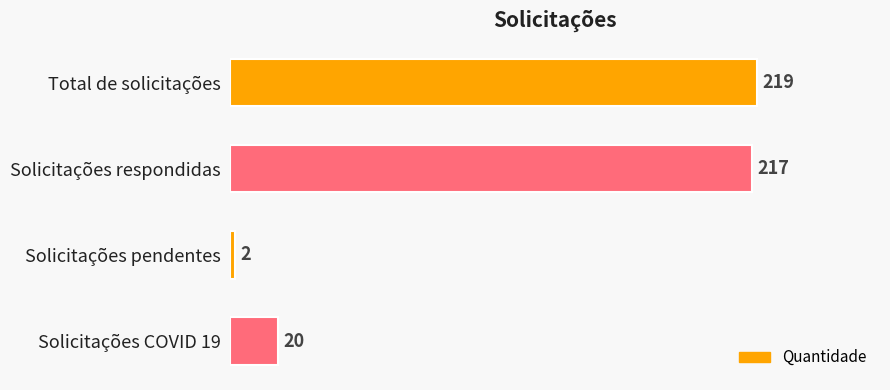

Rank the categories by value from lowest to highest.

Solicitações pendentes, Solicitações COVID 19, Solicitações respondidas, Total de solicitações